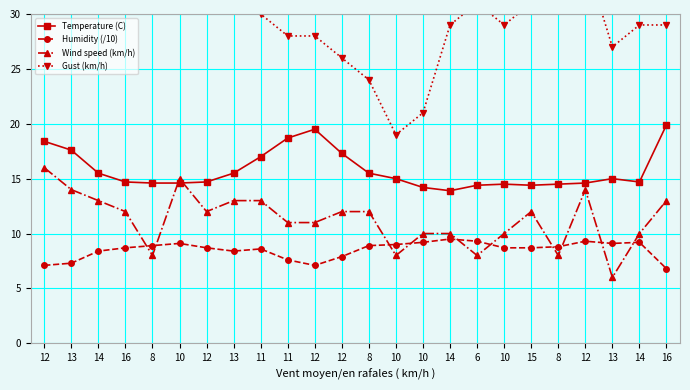

Read the Wind speed (km/h) value at 6.

8.0